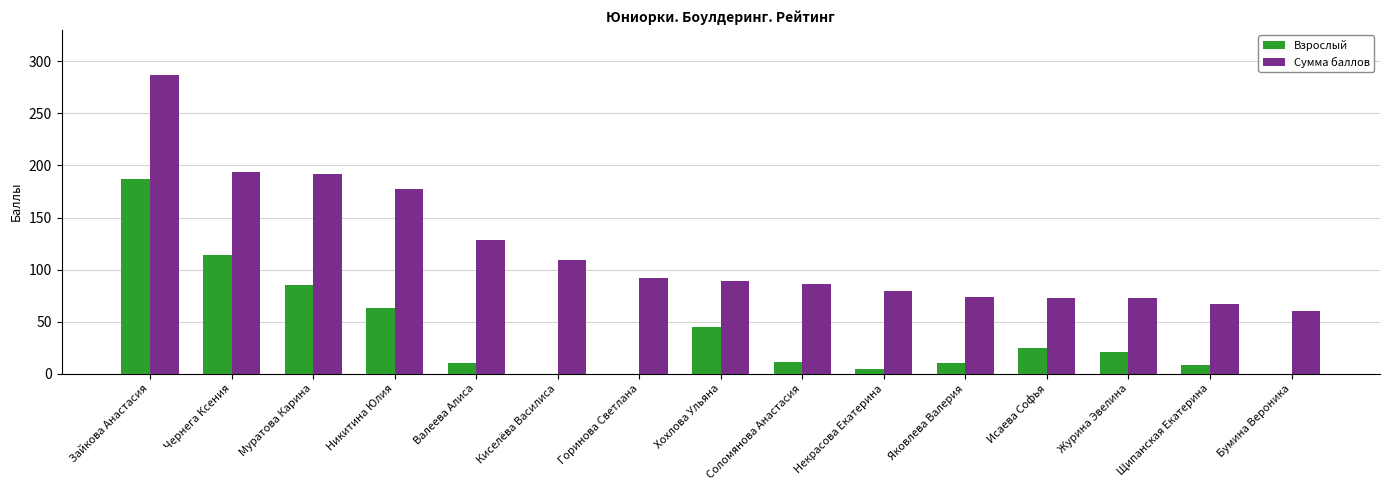

At which label does Сумма баллов reach its peak?

Зайкова Анастасия